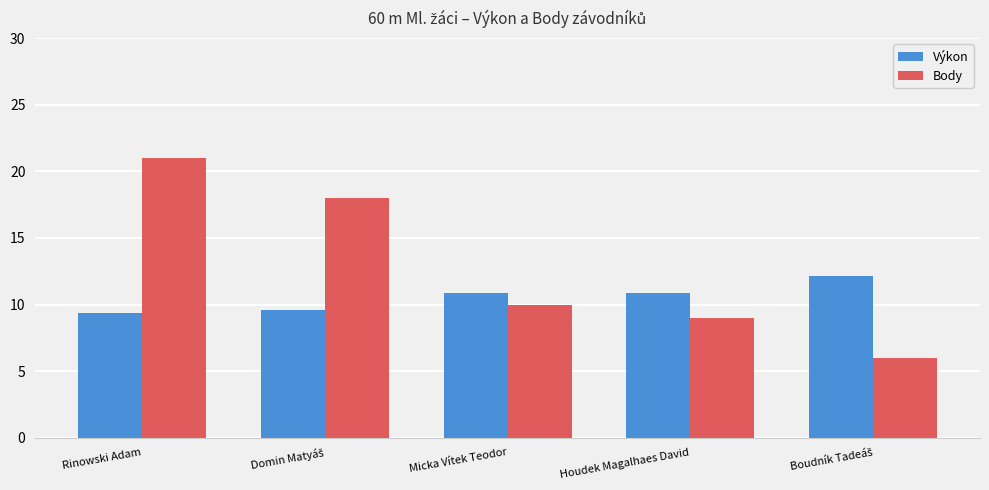

What is the difference between the highest and lowest values at Houdek Magalhaes David?

1.9